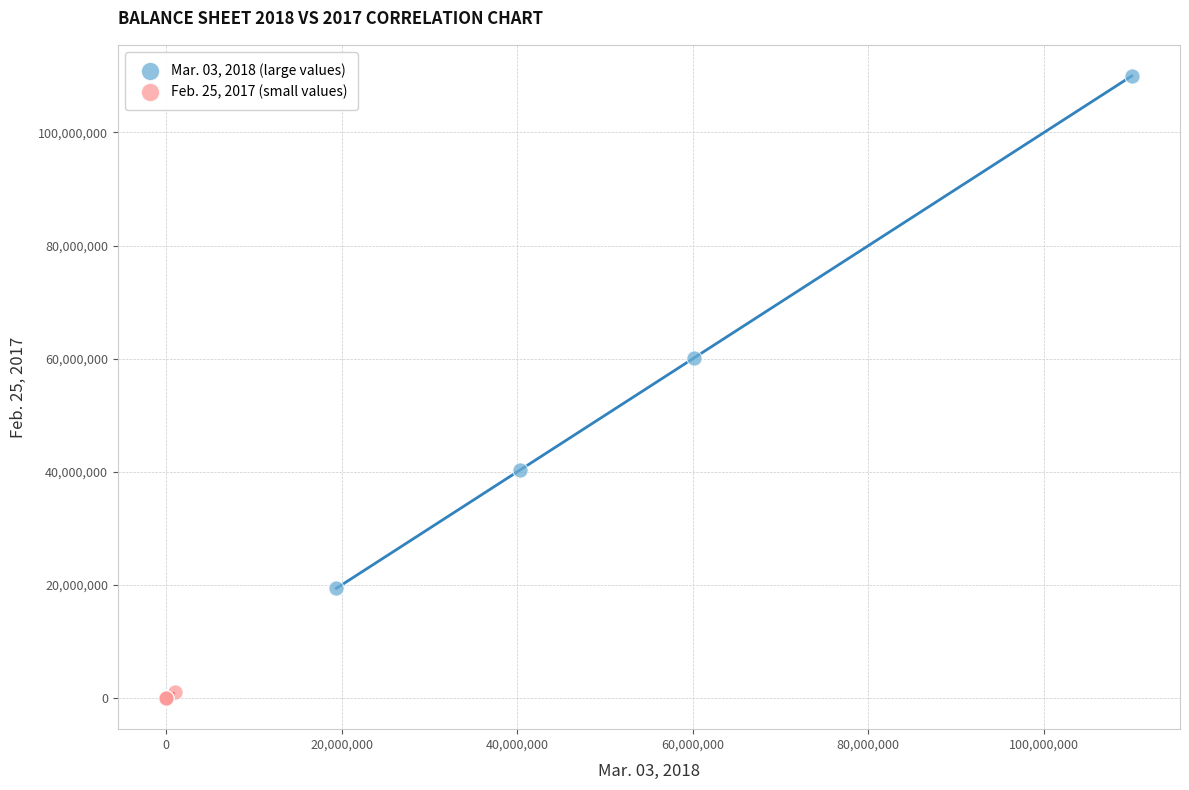

Which series has the largest Y range (max minus min)?

Mar. 03, 2018 (large values)